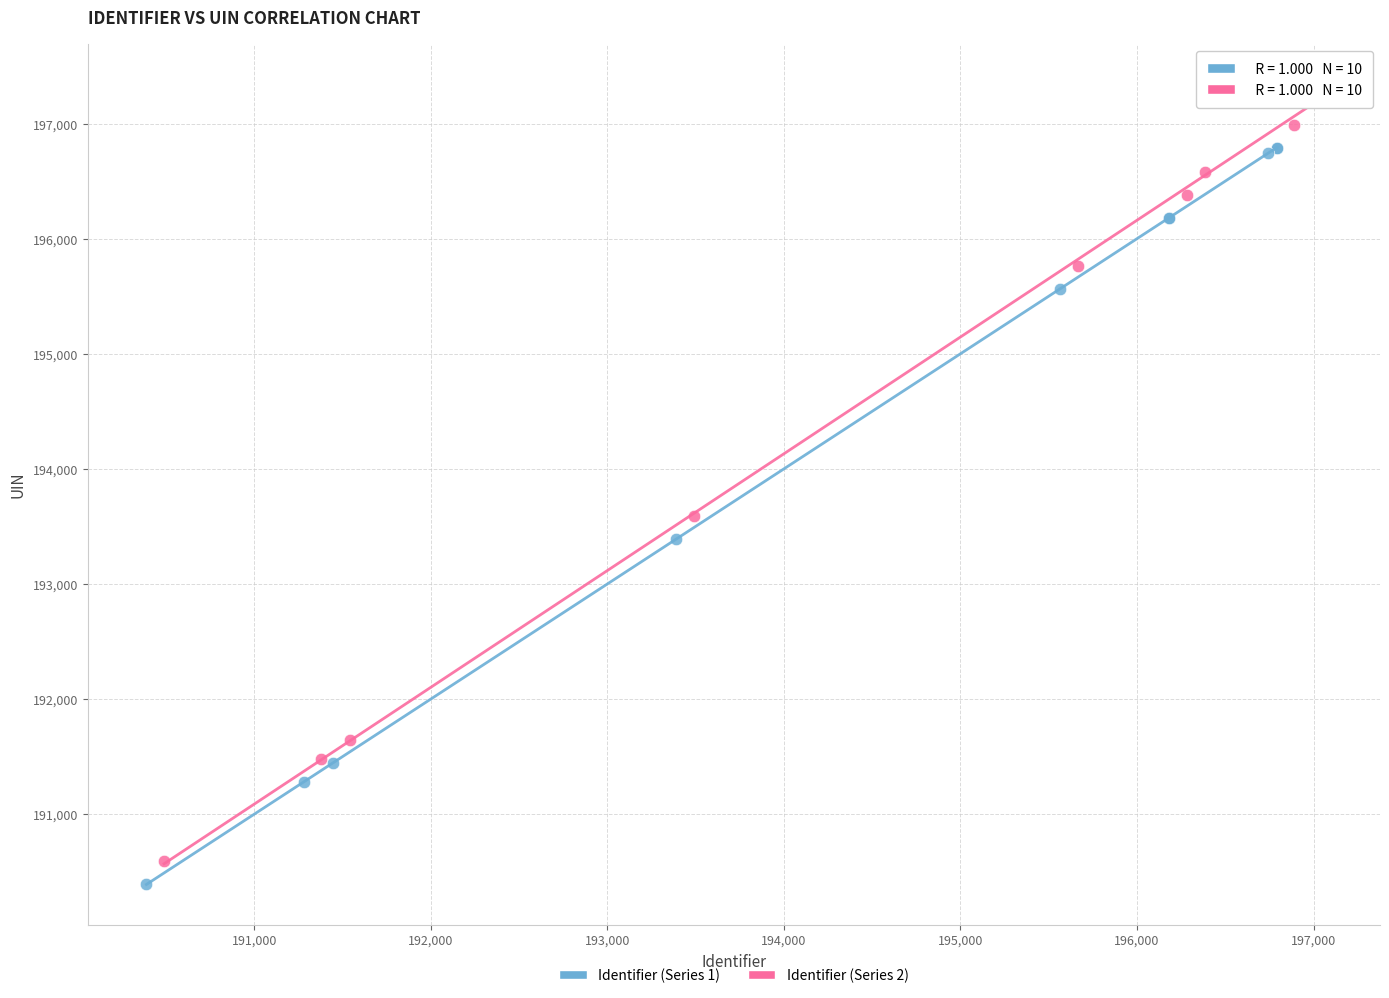

Which series has the widest spread of Y values?

Identifier (Series 2)